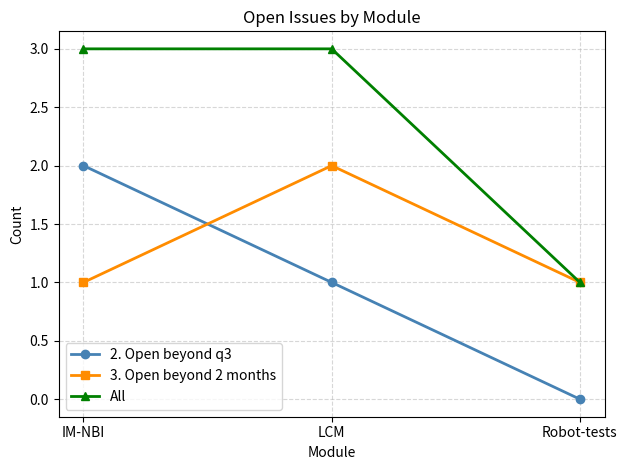

What is the maximum value shown in the chart?

3